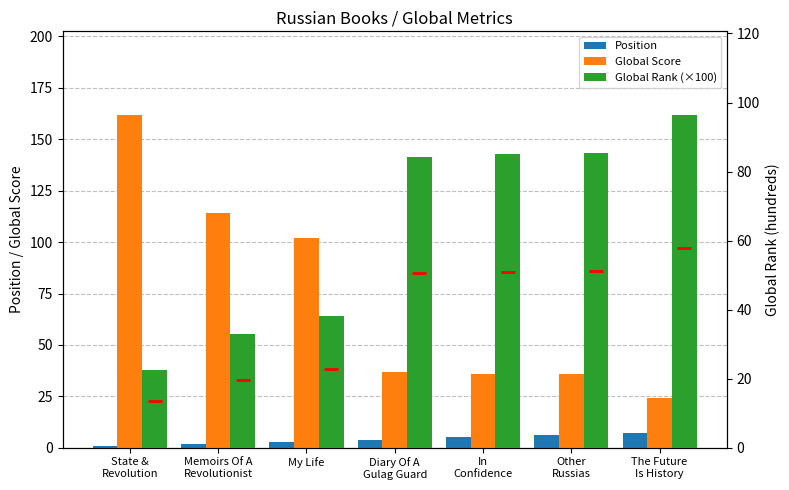

What is the sum of the Global Rank (×100) values at The Future
Is History and Diary Of A
Gulag Guard?

180.6